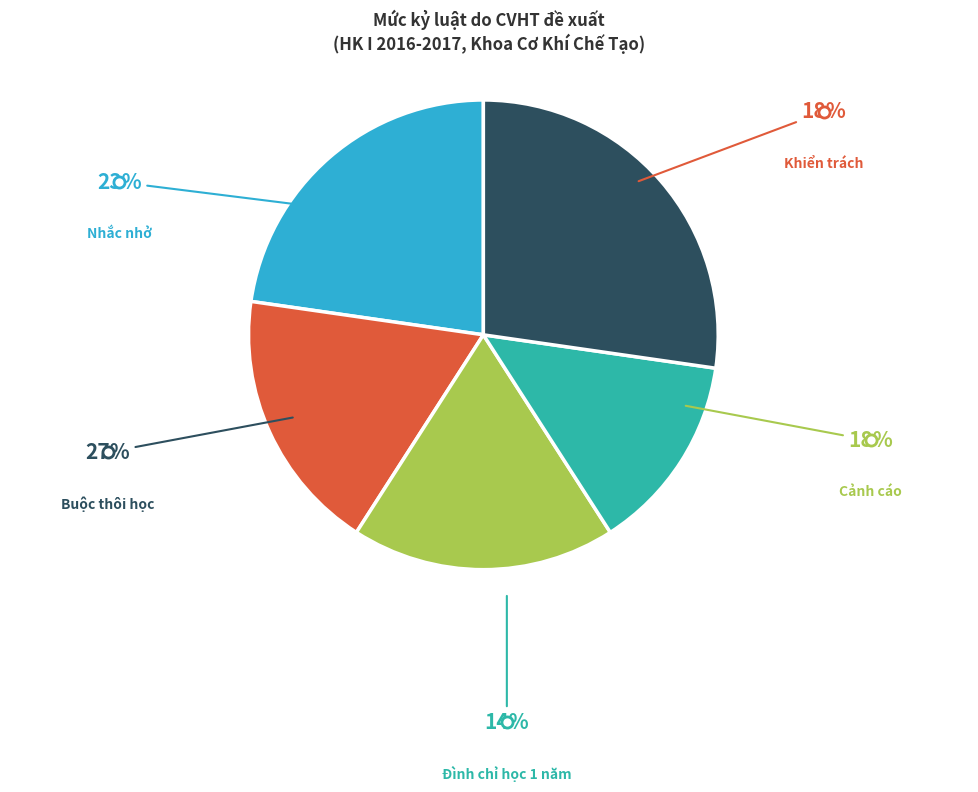

How many segments does this pie chart have?

5